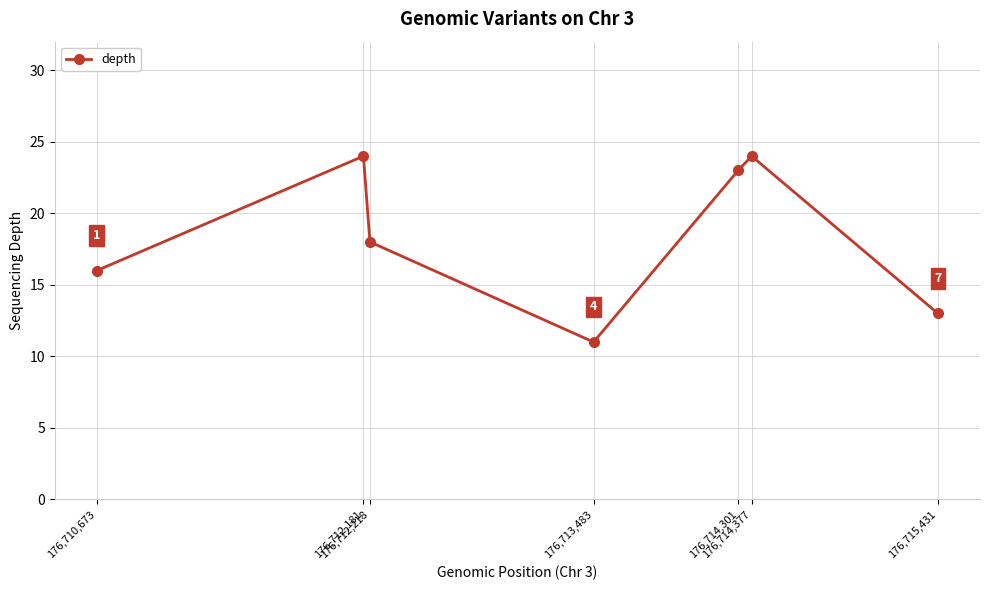

What is the maximum value shown in the chart?

24